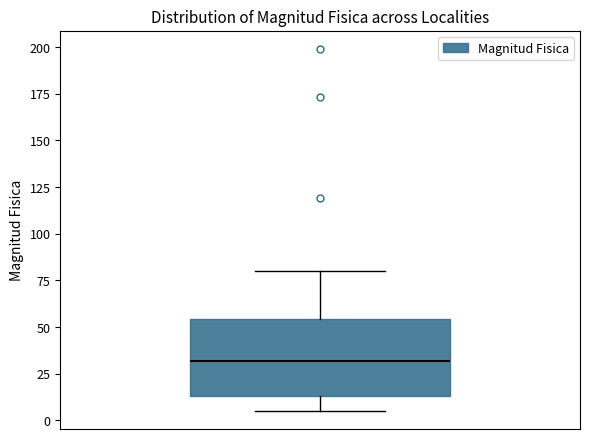

Where does the lower whisker of the box end on the y-axis? The values are not printed on the chart, so give them approximately, as read against the axis.

5